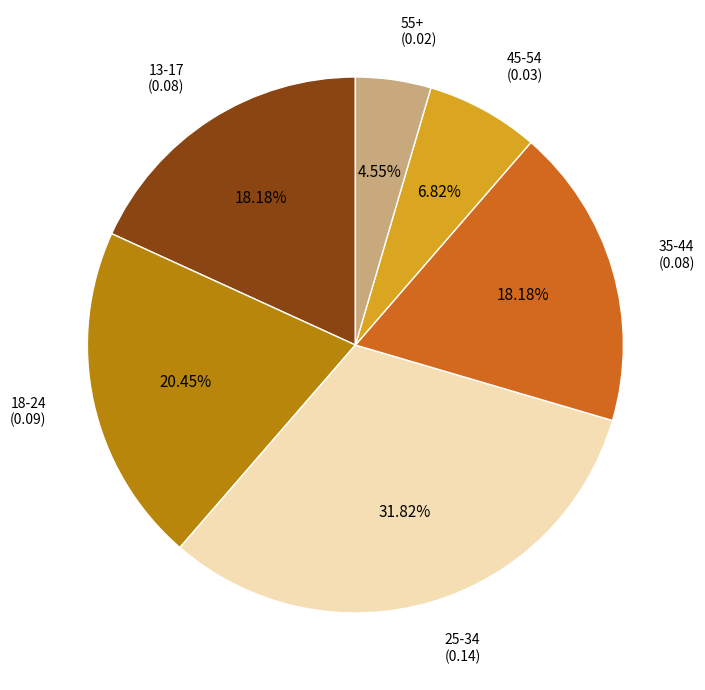

Count the number of slices in the pie.

6